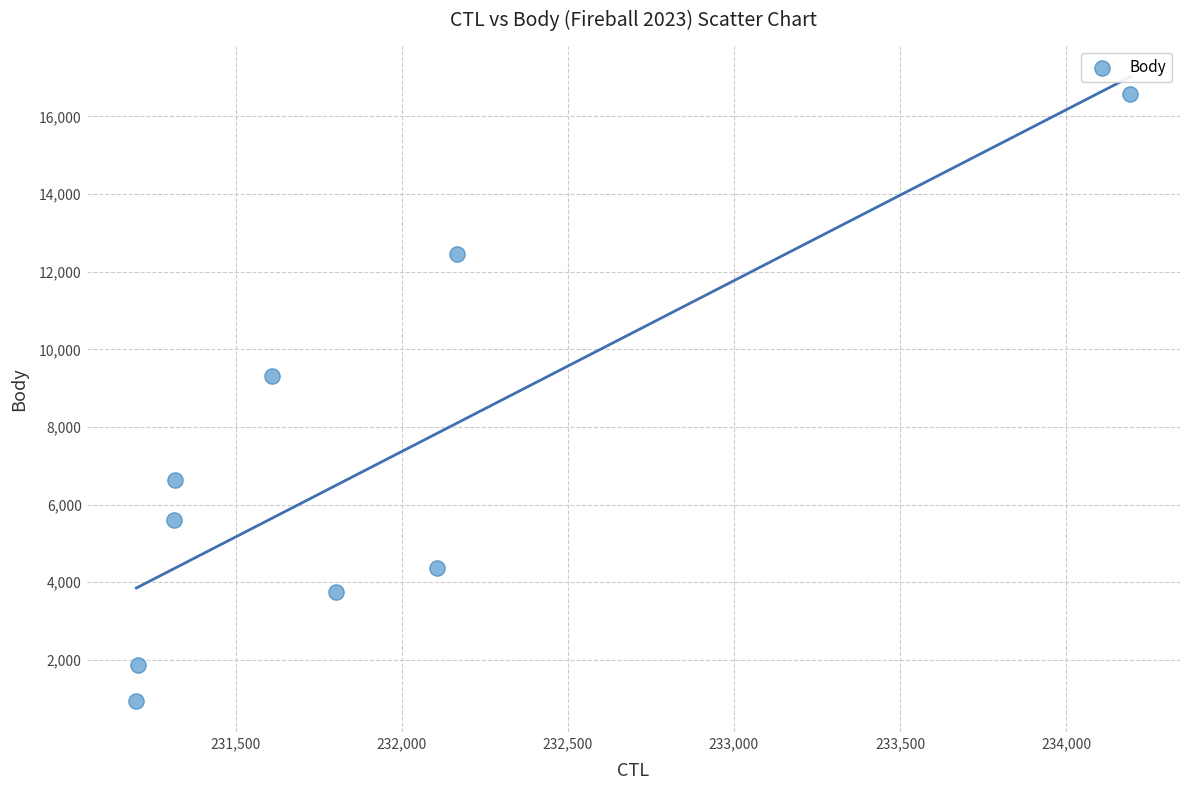

What is the range of X values (max minus min)?

2992